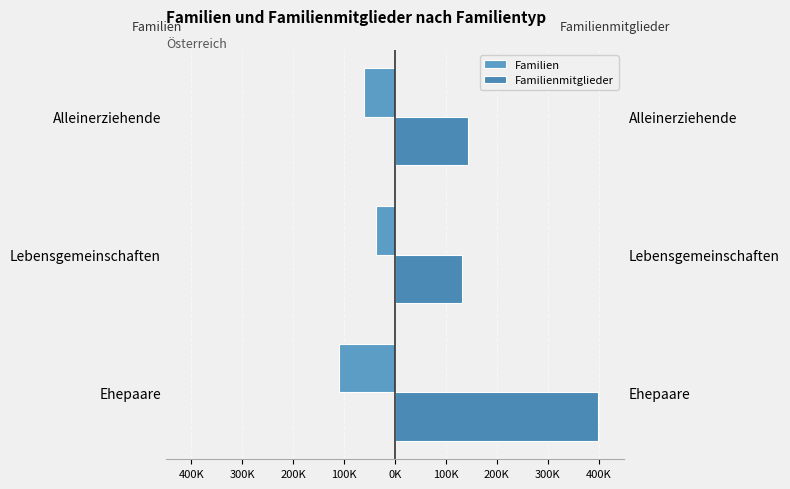

Which series has the largest total across all categories?

Familienmitglieder